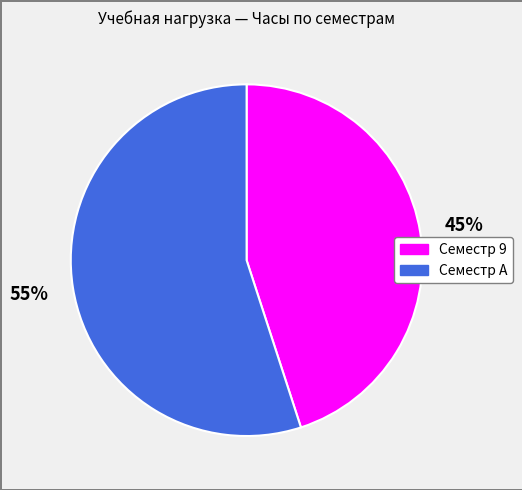

Do Семестр A and Семестр 9 together represent more than half of the pie?

Yes